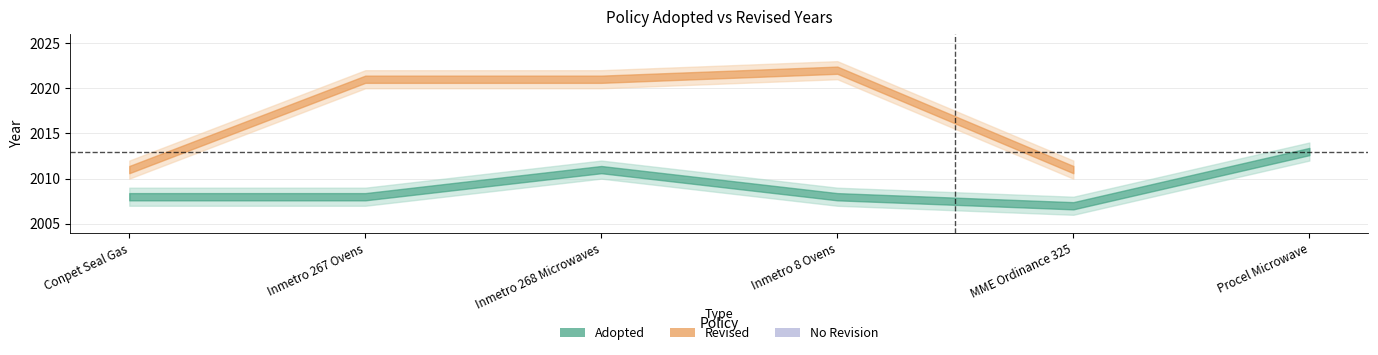

At how many categories does at least one series exceed 921?

6